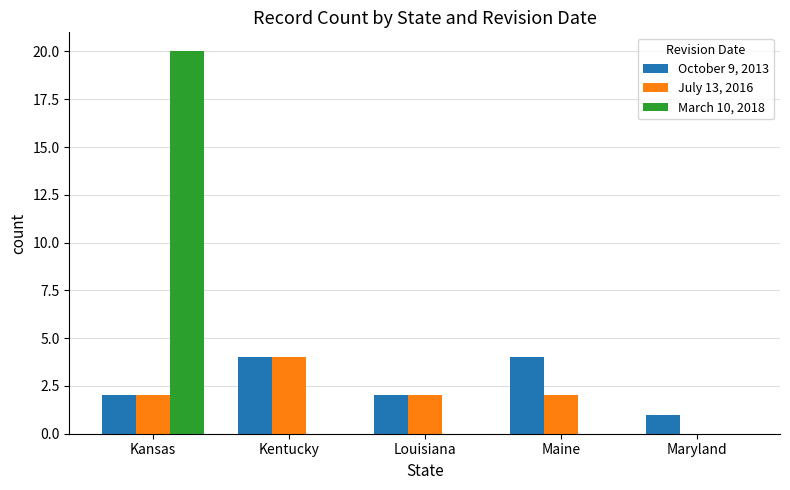

Is it true that October 9, 2013 equals 4 at Kentucky?

True